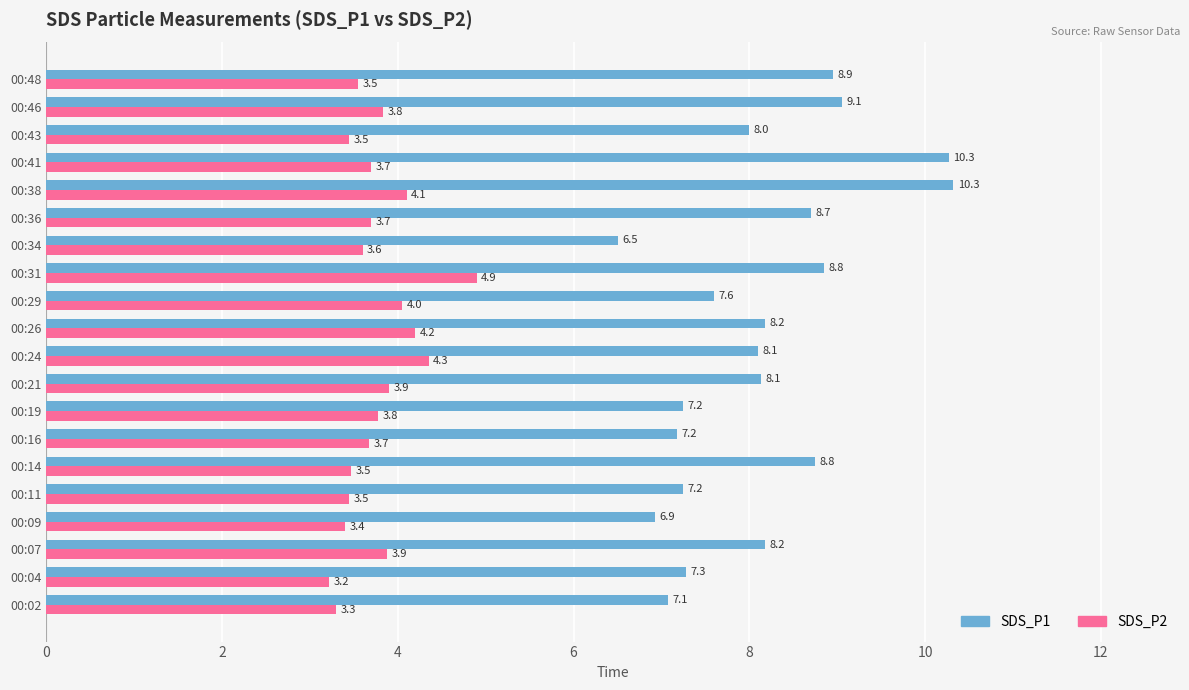

What are all the series names shown in the legend?

SDS_P1, SDS_P2